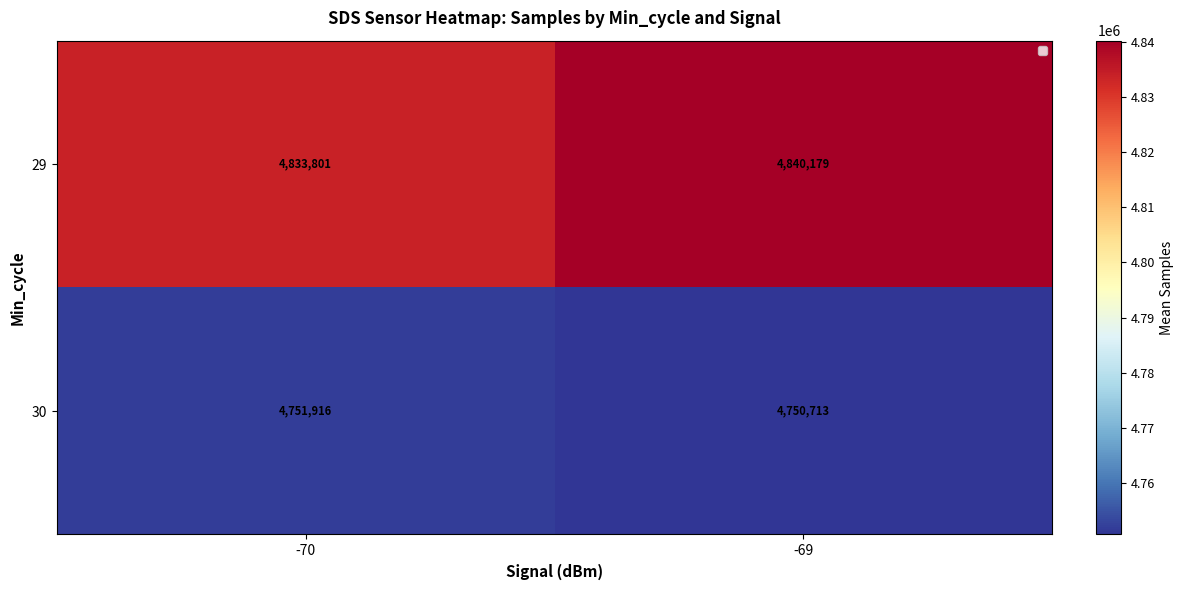

What value does the 30 series have at -69, to the nearest 10?

4750710